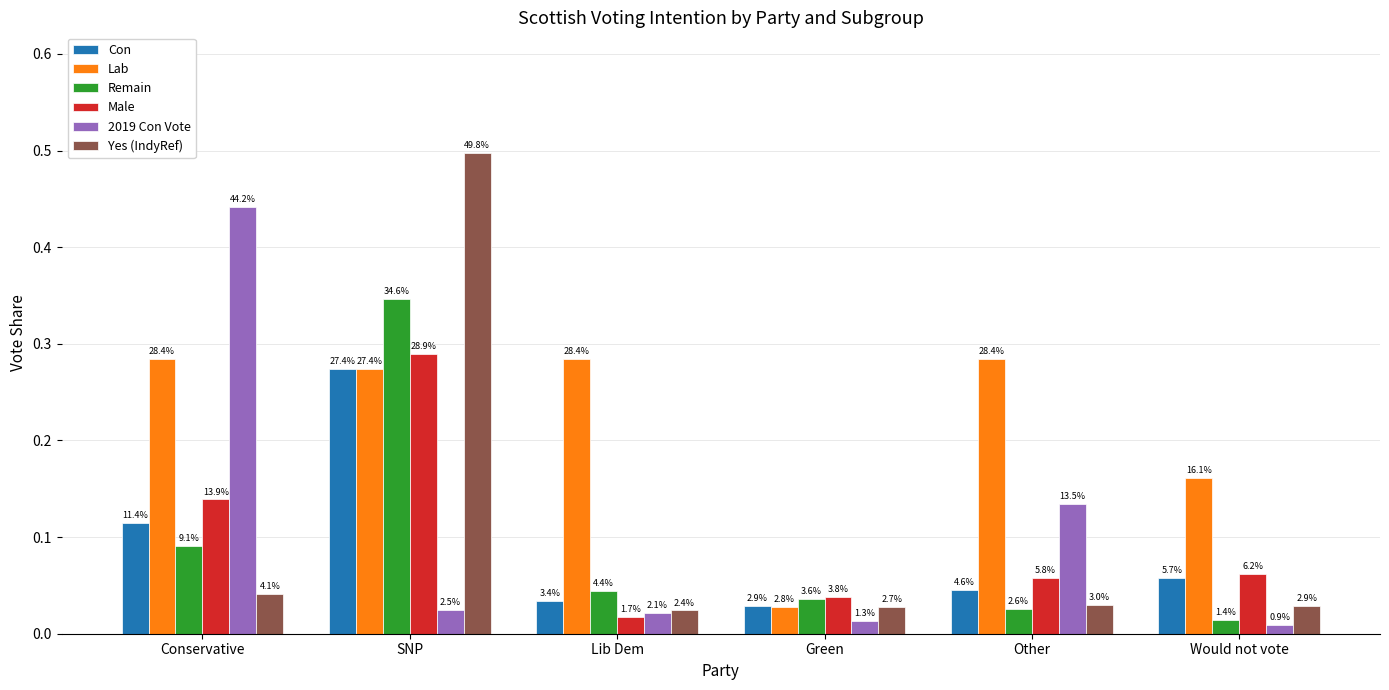

At which category does the chart reach its minimum across all series?

Would not vote